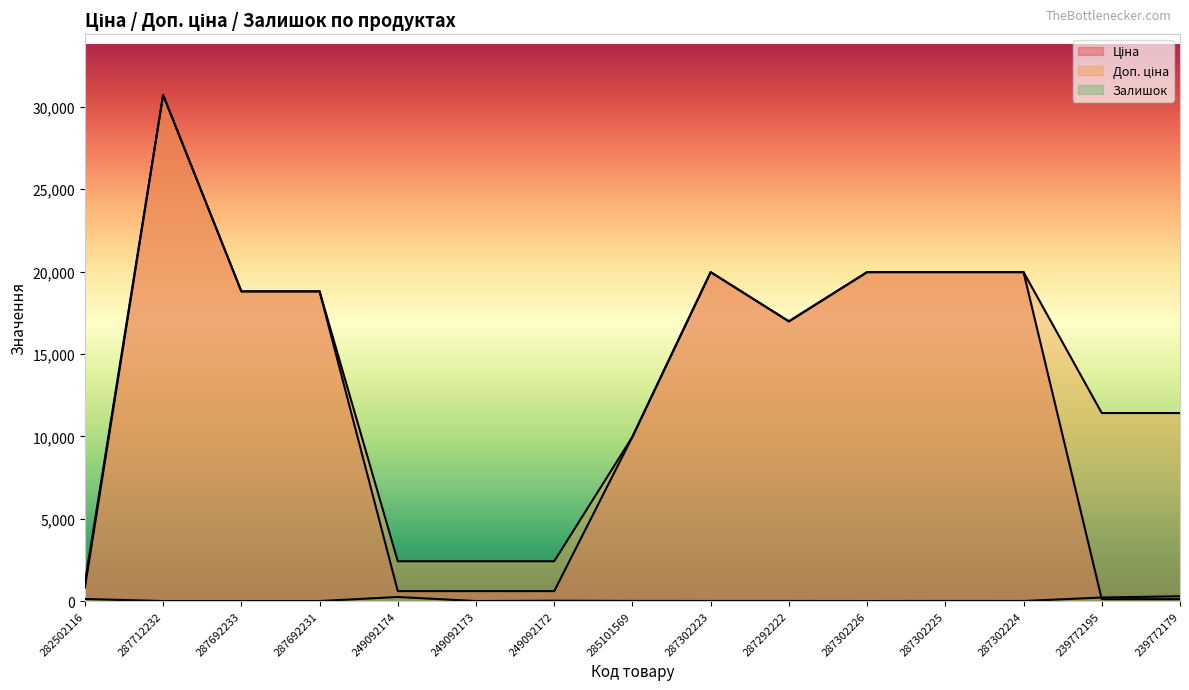

At how many categories does at least one series exceed 19875?

5